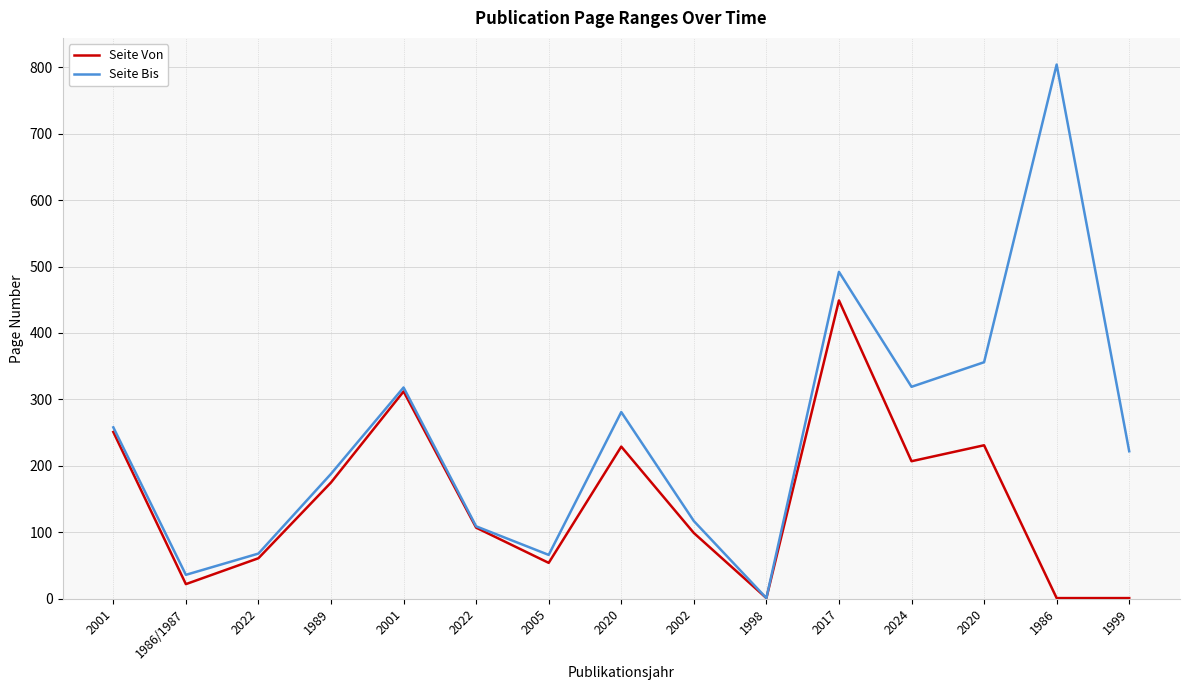

What are all the series names shown in the legend?

Seite Von, Seite Bis